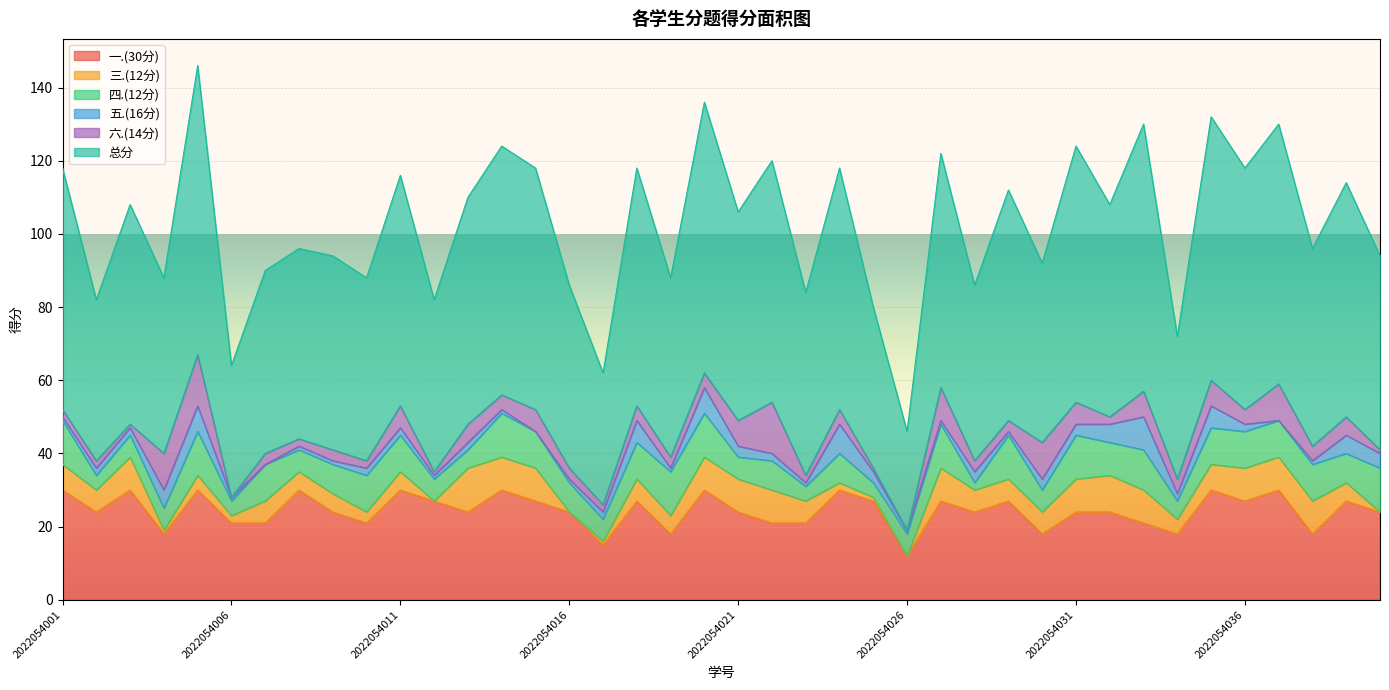

List the labels in order of 一.(30分) value, largest first.

2022054001, 2022054003, 2022054005, 2022054008, 2022054011, 2022054014, 2022054020, 2022054024, 2022054035, 2022054037, 2022054012, 2022054015, 2022054018, 2022054025, 2022054027, 2022054029, 2022054036, 2022054039, 2022054002, 2022054009, 2022054013, 2022054016, 2022054021, 2022054028, 2022054031, 2022054032, 2022054040, 2022054006, 2022054007, 2022054010, 2022054022, 2022054023, 2022054033, 2022054004, 2022054019, 2022054030, 2022054034, 2022054038, 2022054017, 2022054026